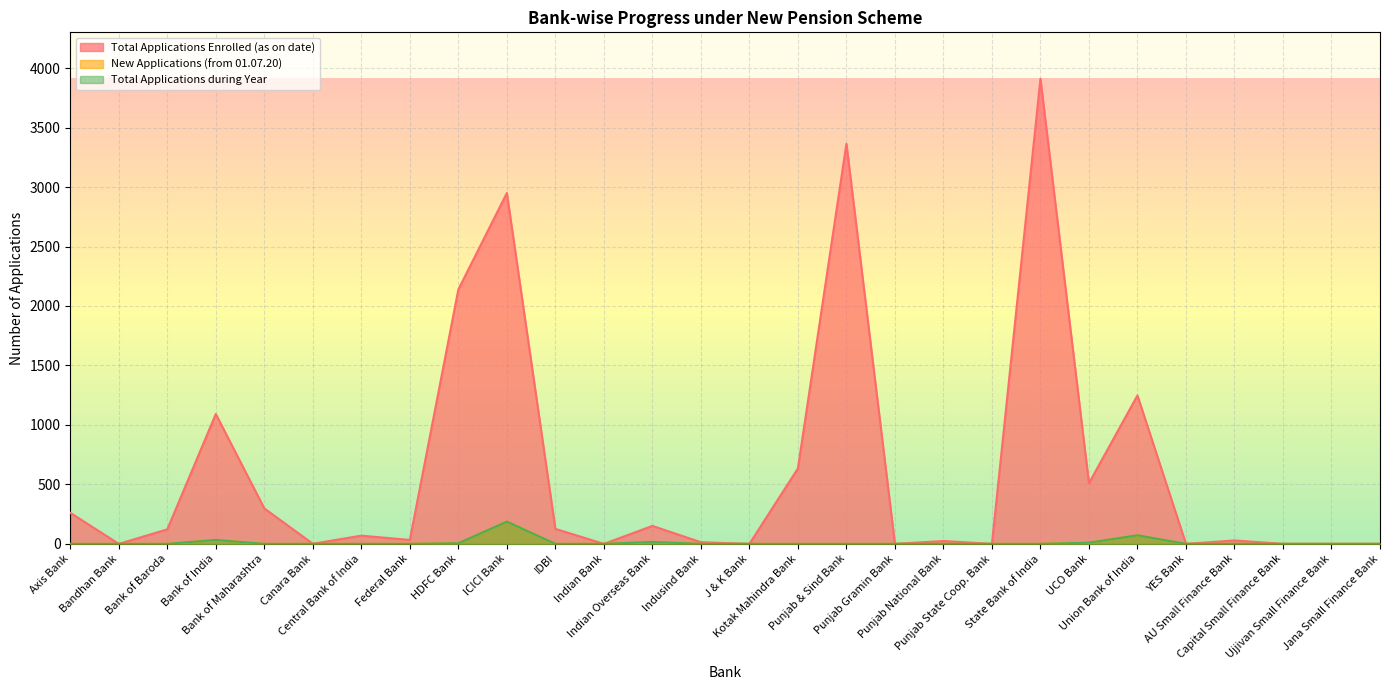

What is the maximum value shown in the chart?

3910